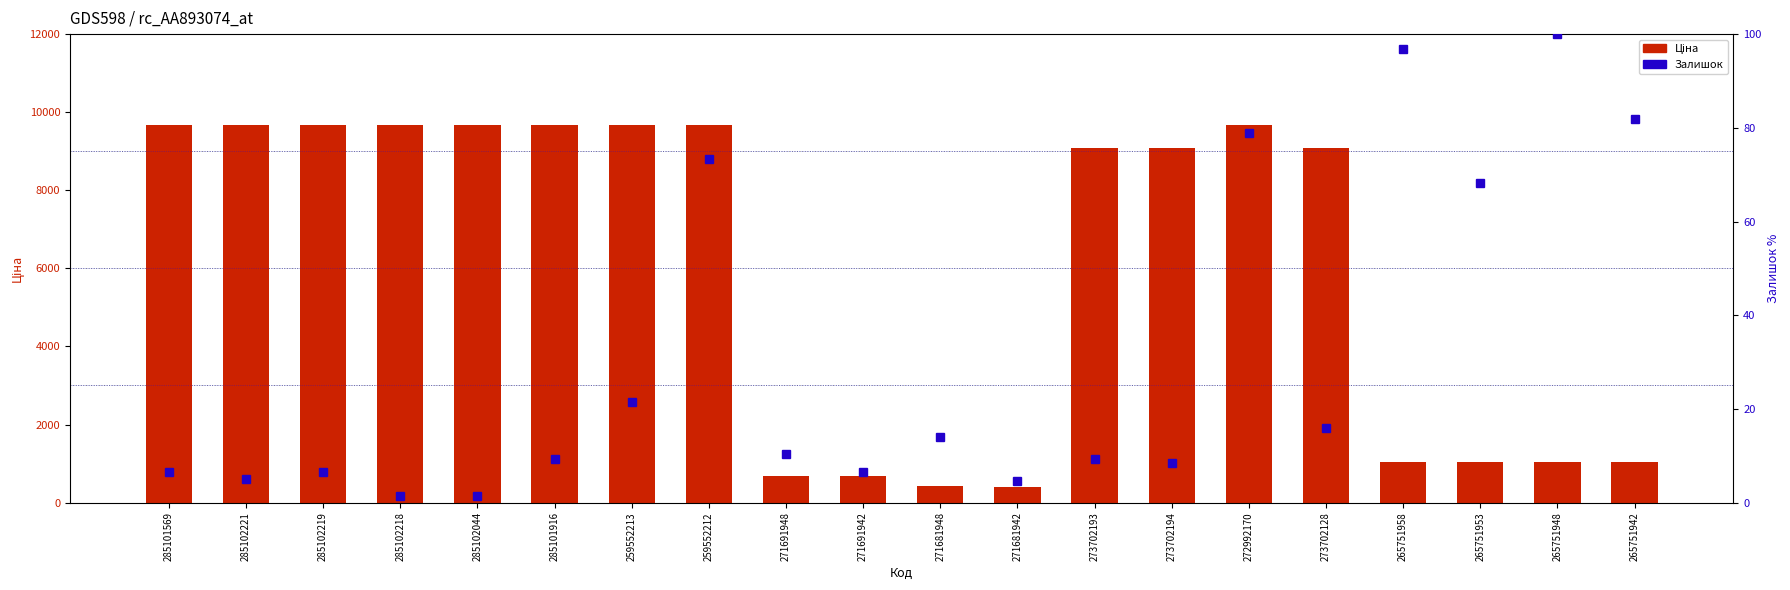

Reading left to right, transcribe all the data shown in this chart.

Ціна (count): 285101569=9664.7	285102221=9664.7	285102219=9664.7	285102218=9664.7	285102044=9664.7	285101916=9664.7	259552213=9664.7	259552212=9664.7	271691948=672.1	271691942=672.1	271681948=429.3	271681942=403.6	273702193=9092.0	273702194=9092.0	272992170=9664.7	273702128=9092.0	265751958=1034.1	265751953=1034.1	265751948=1034.1	265751942=1034.1
Залишок (percentile rank): 285101569=6.5	285102221=5.1	285102219=6.5	285102218=1.4	285102044=1.4	285101916=9.3	259552213=21.5	259552212=73.4	271691948=10.3	271691942=6.5	271681948=14.0	271681942=4.7	273702193=9.3	273702194=8.4	272992170=79.0	273702128=15.9	265751958=96.7	265751953=68.2	265751948=100.0	265751942=81.8